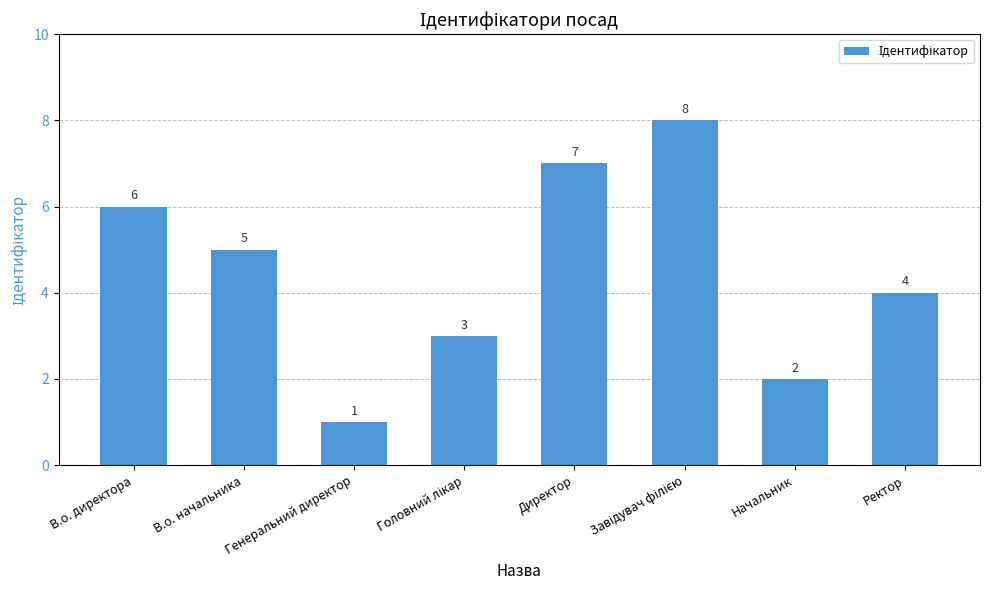

What is the difference between the second highest and second lowest values?

5